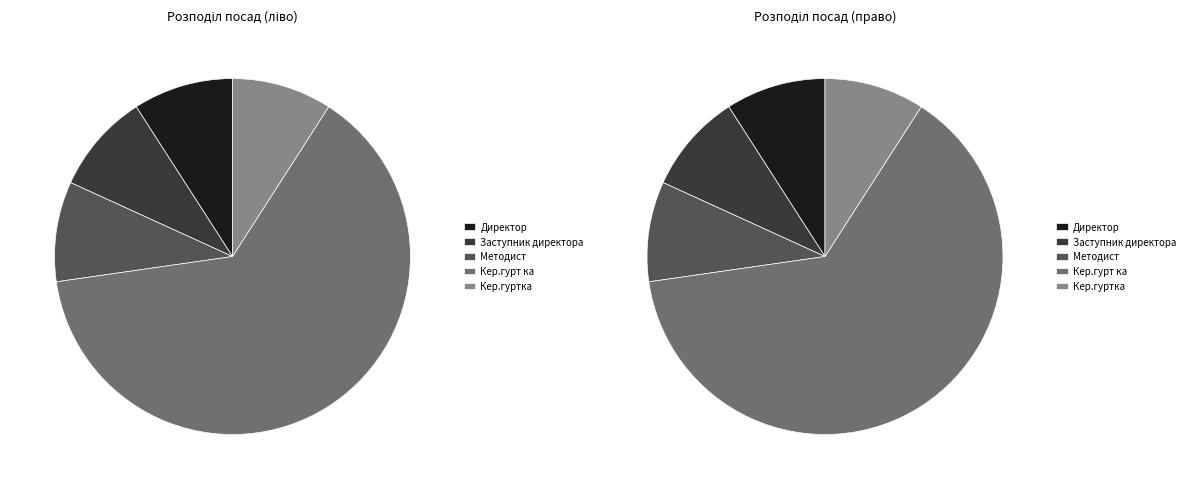

Is there a majority slice in this chart?

Yes